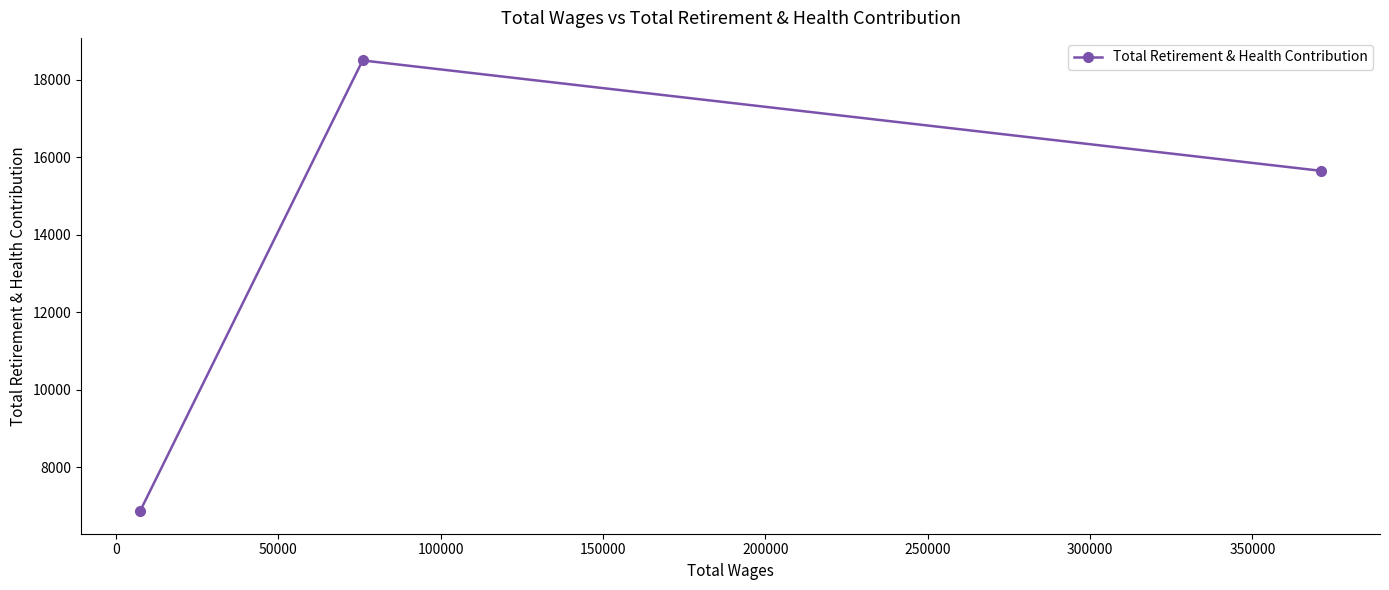

What is the difference between the maximum and minimum values?

11637